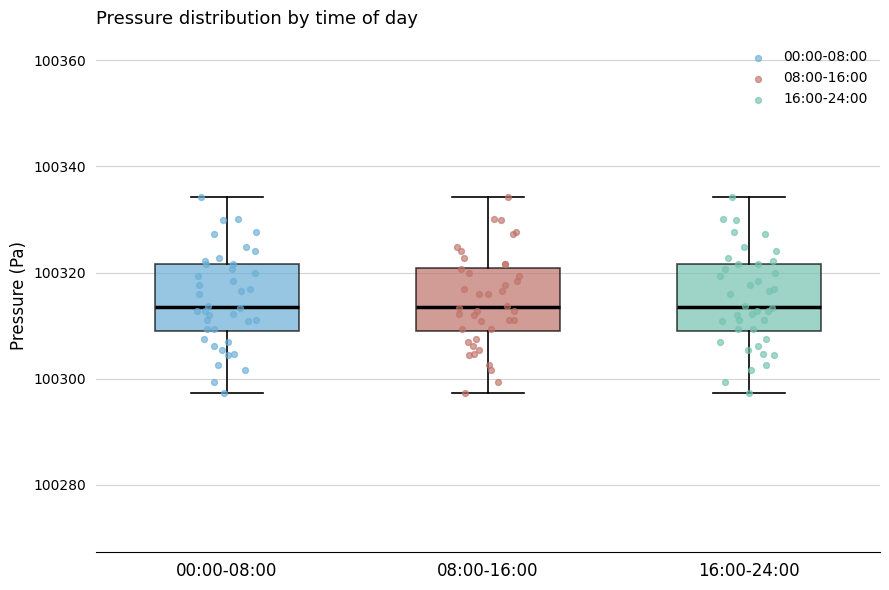

Reading left to right, read every box against the y-axis: the position of its median line, the range the box covers, and the ends of its whiskers. The values are not printed on the chart, so give them approximately, as read against the axis.

00:00-08:00: median 100314, box 100308 to 100322, whiskers 100298 to 100334
08:00-16:00: median 100314, box 100308 to 100320, whiskers 100298 to 100334
16:00-24:00: median 100314, box 100308 to 100322, whiskers 100298 to 100334